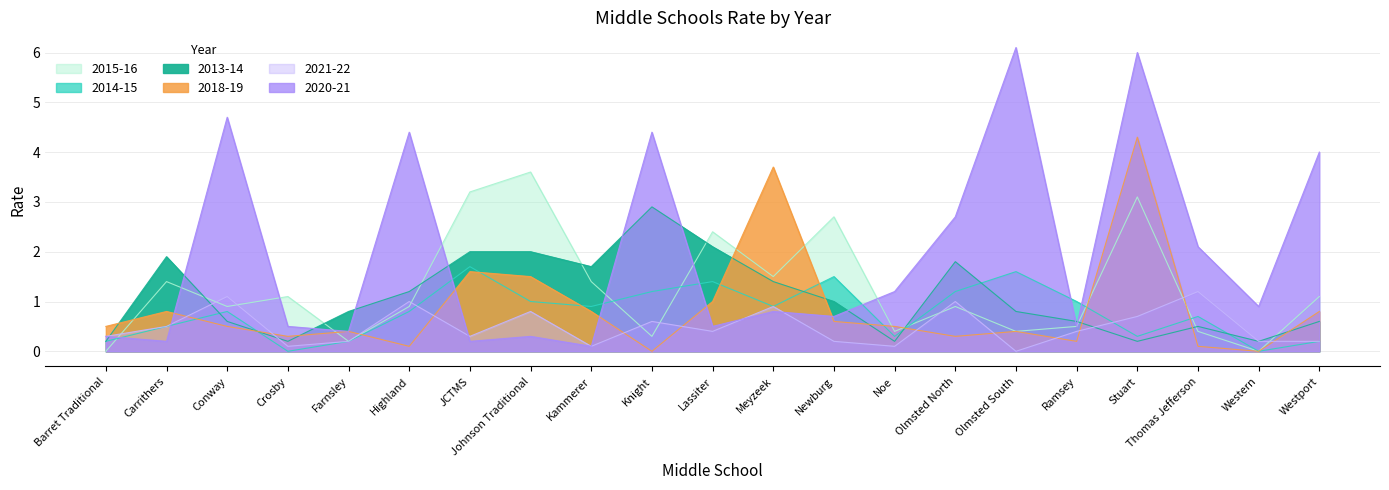

What is the total value across all series at Farnsley?

2.2